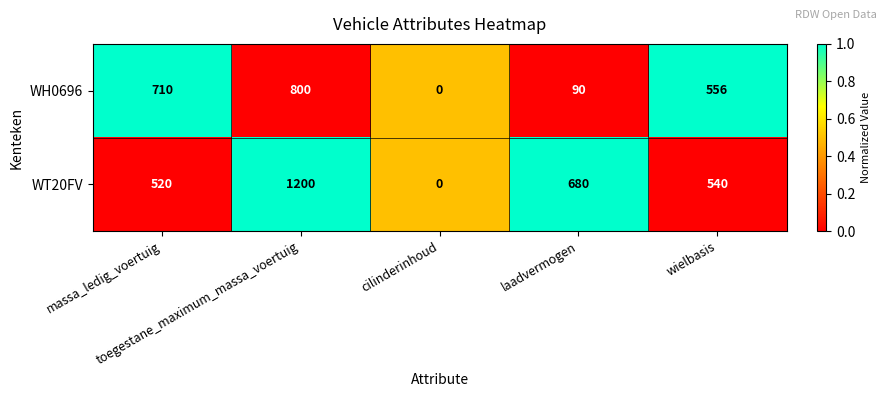

Which series has the largest range (max minus min)?

WT20FV